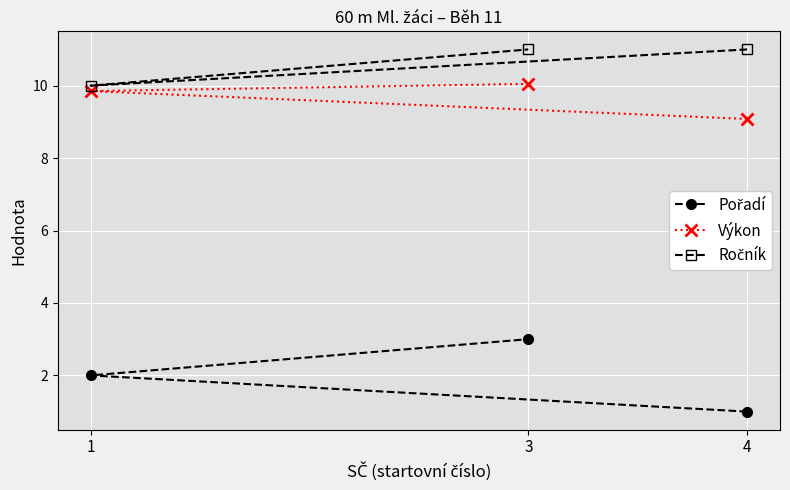

What is the sum of all Výkon values?

29.0